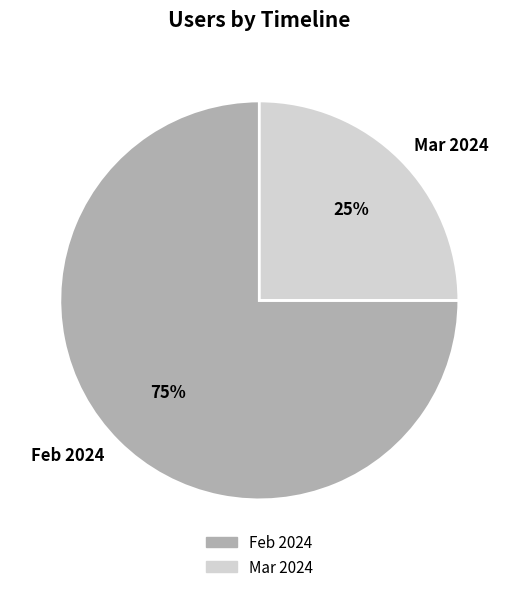

To the nearest percent, what is the average slice percentage?

50%